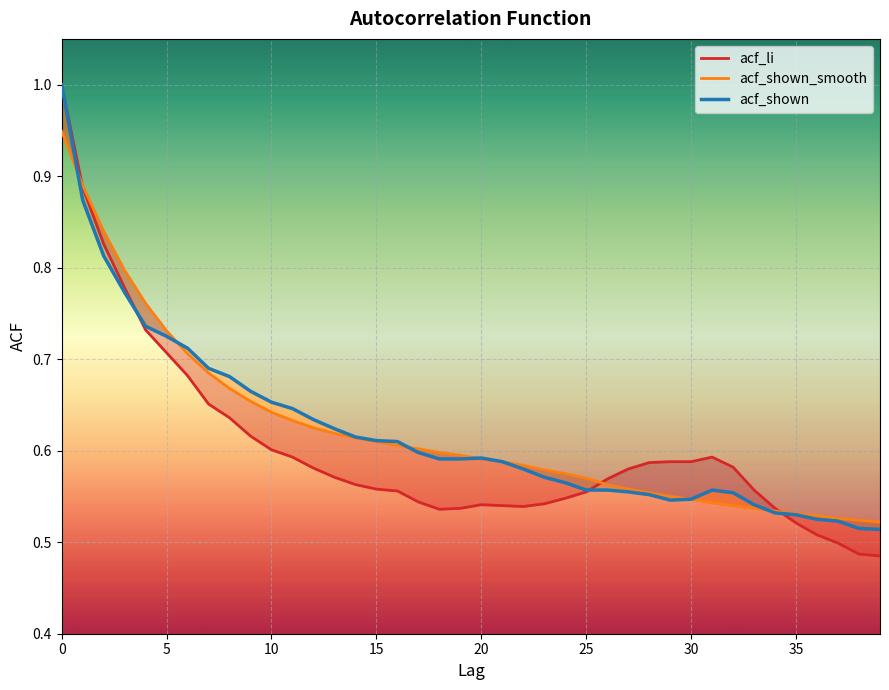

Does the chart display data point markers on the line(s)?

No